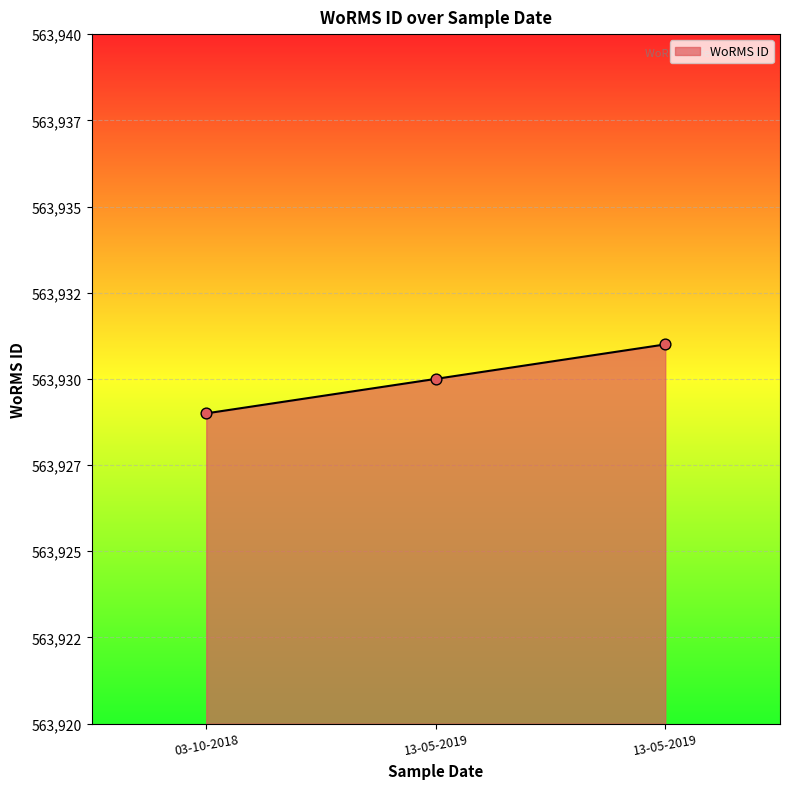

What is the ratio of the value at 03-10-2018 to the value at 13-05-2019?

1.0